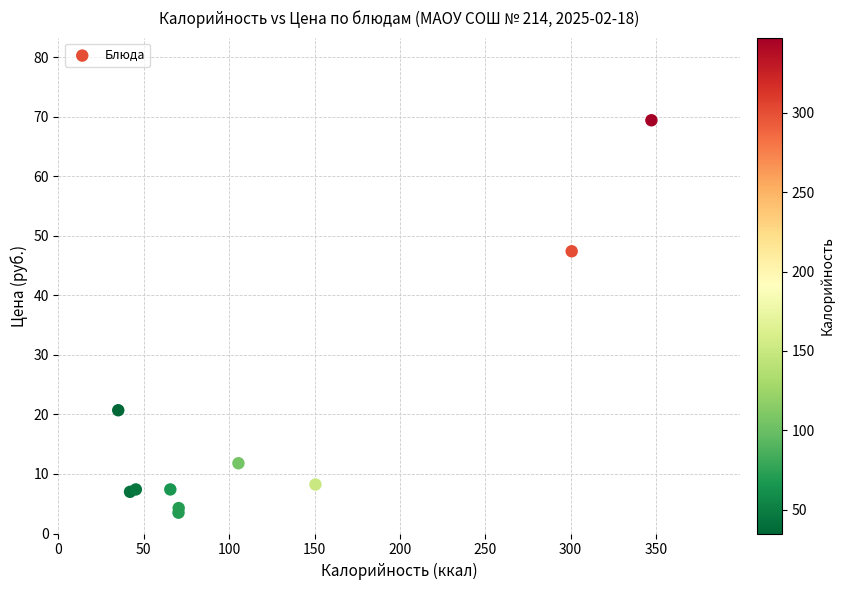

What Y value in the scatter plot is closest to 36?

47.4